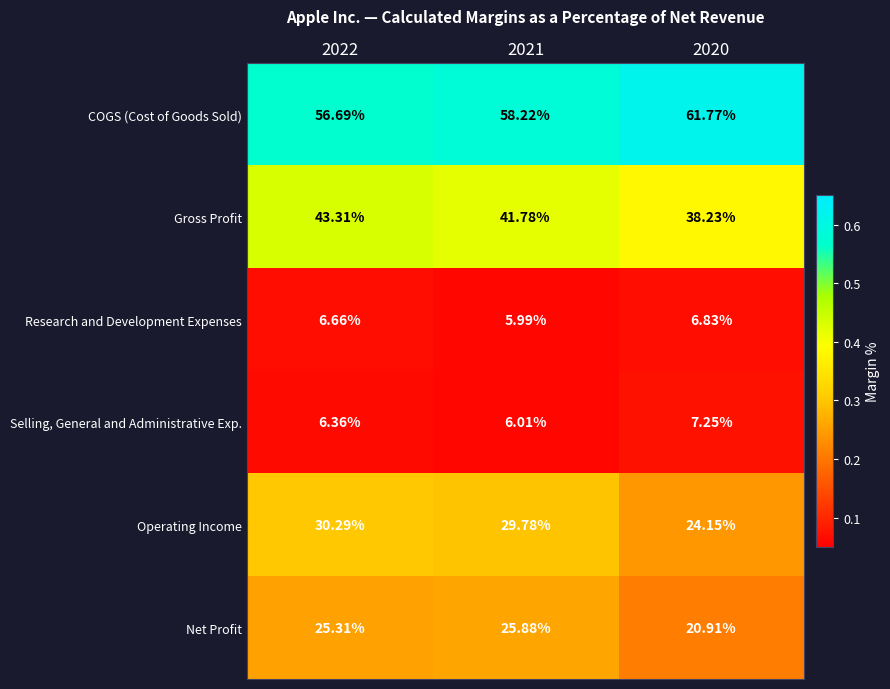

Which series has the largest range (max minus min)?

Operating Income